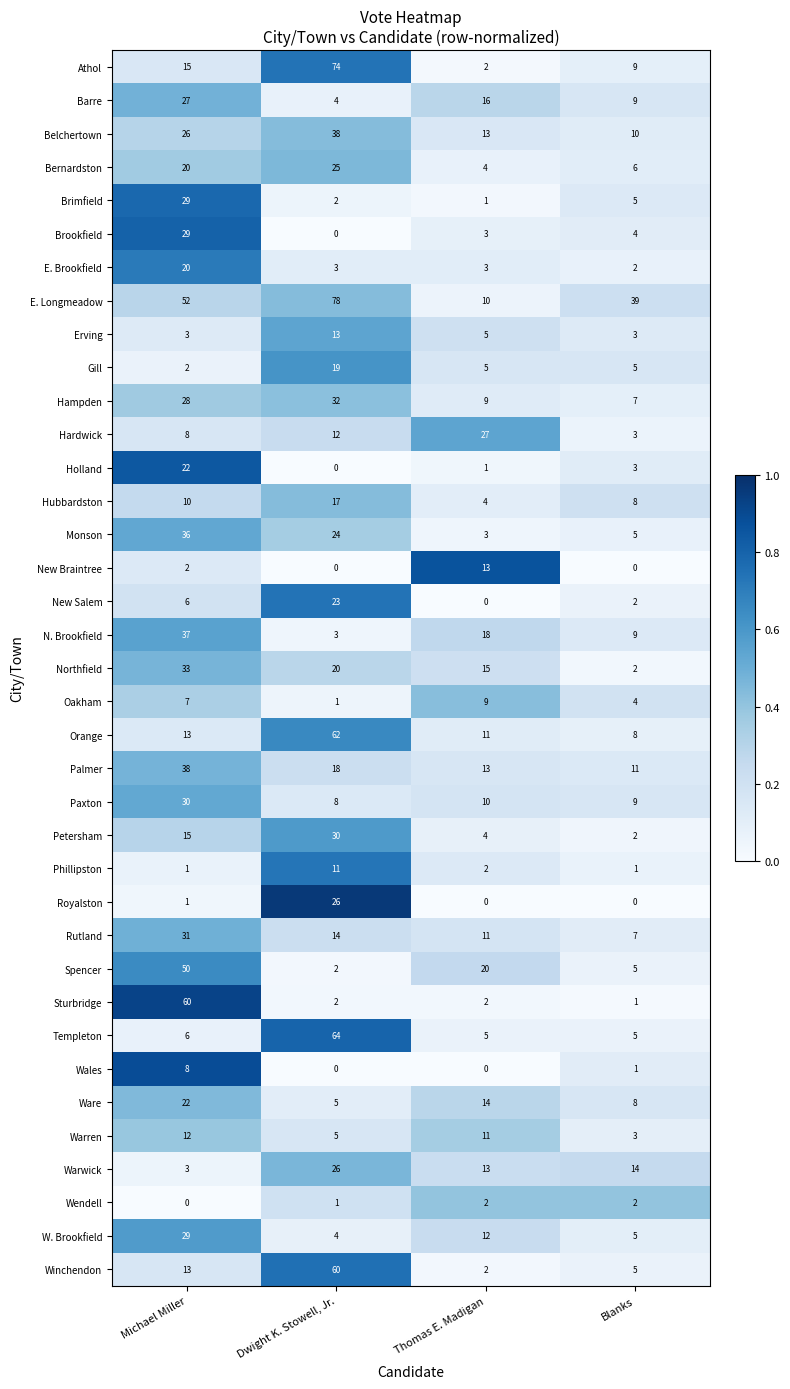

List the labels in order of Hardwick value, largest first.

Thomas E. Madigan, Dwight K. Stowell, Jr., Michael Miller, Blanks